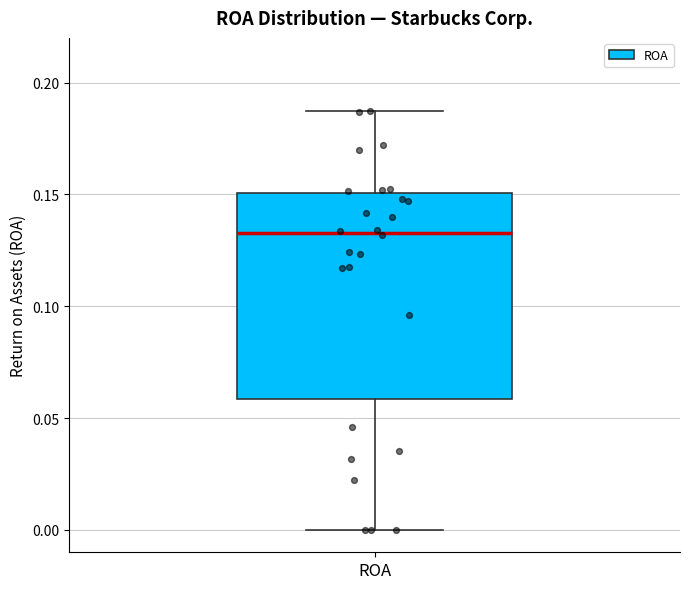

Read this box plot against the y-axis: the position of the median line, the range covered by the box, and the ends of both whiskers. The values are not printed on the chart, so give them approximately, as read against the axis.

median 0.135, box 0.060 to 0.150, whiskers 0.000 to 0.185